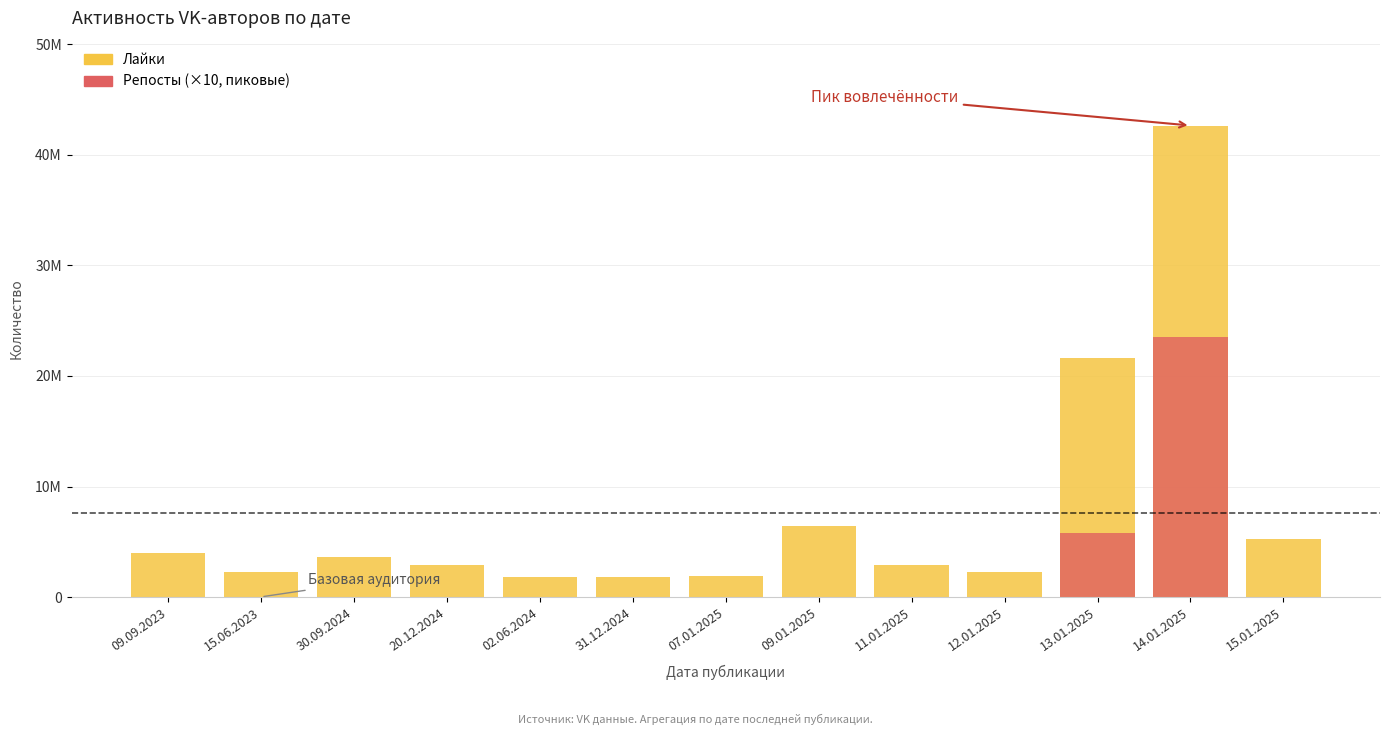

Reading left to right, list all the values displayed in this chart.

Лайки: 4024646	2272586	3601258	2908294	1859187	1837632	1884069	6396706	2897935	2274629	21665131	42628195	5249556
Репосты: 0	0	0	0	0	0	0	0	0	0	5826460	23507990	0